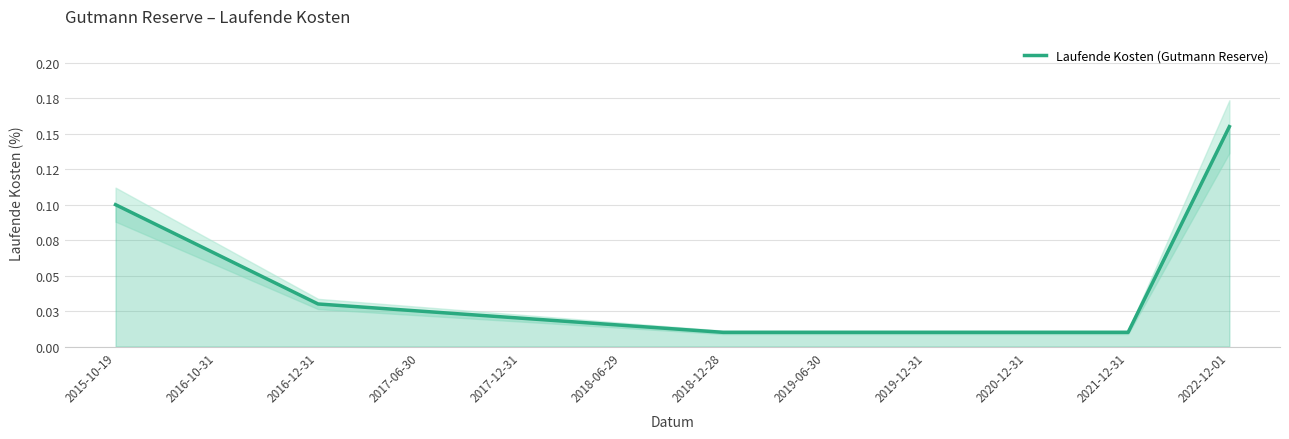

True or false: the data shows 0.0 at 2021-12-31.

True